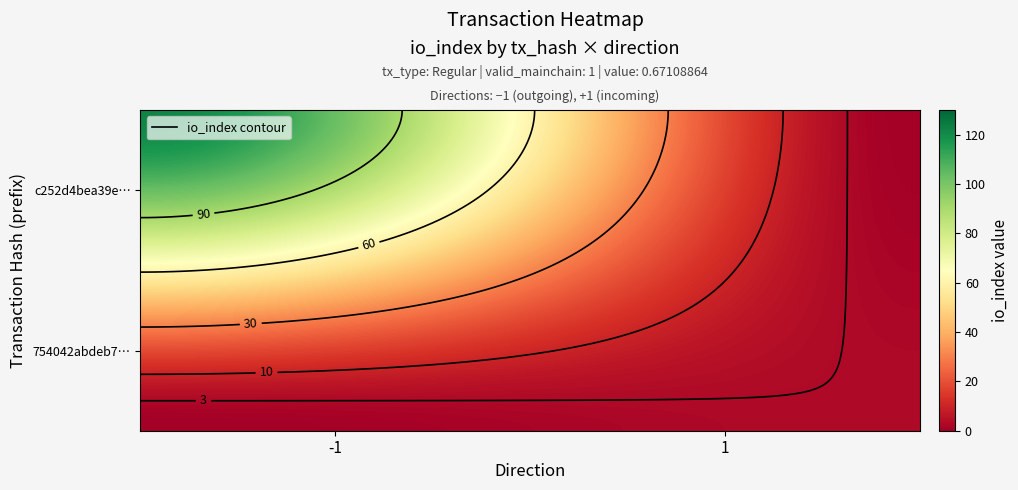

Which series changed the most between direction and io_index?

c252d4bea39e531e203dd612cd9b7bdd62e48a7